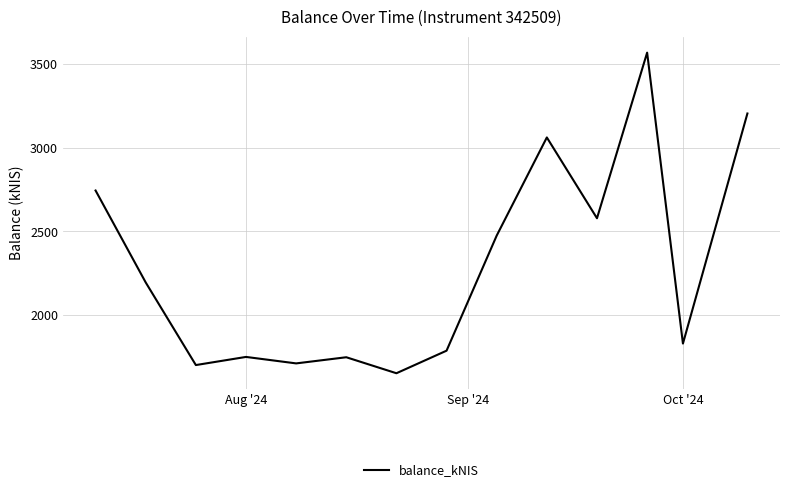

What is the greatest value displayed?

3566.6